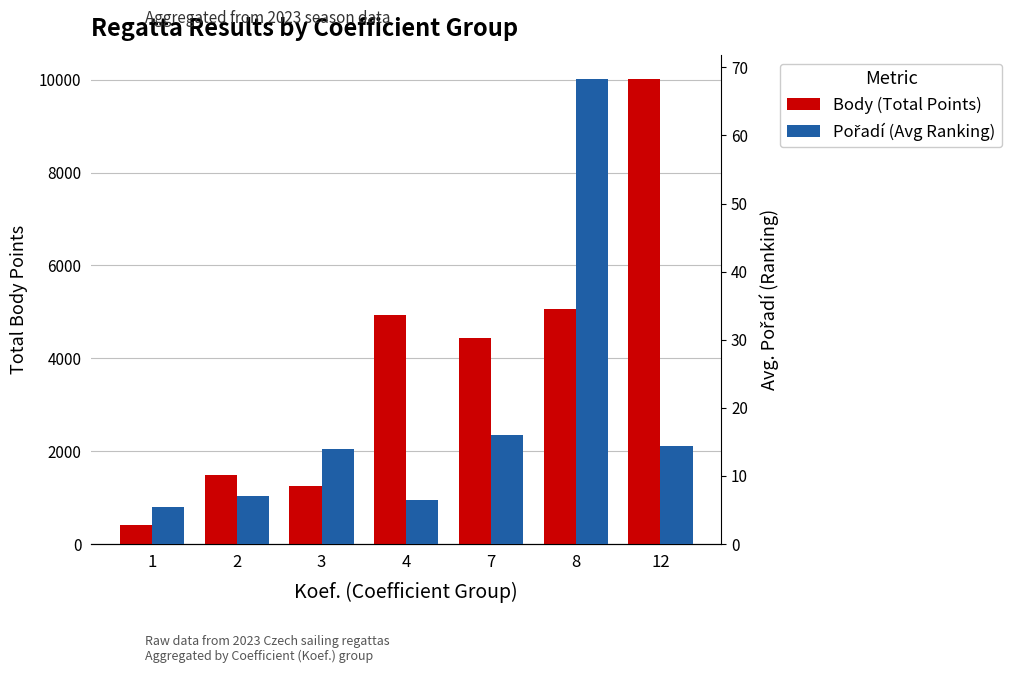

Reading left to right, extract all data points from this chart.

Body (Total Points): 1=406.0	2=1479.0	3=1252.0	4=4924.0	7=4429.0	8=5063.0	12=10024.0
Pořadí (Avg Ranking): 1=5.5	2=7.0	3=14.0	4=6.5	7=16.0	8=68.3	12=14.3